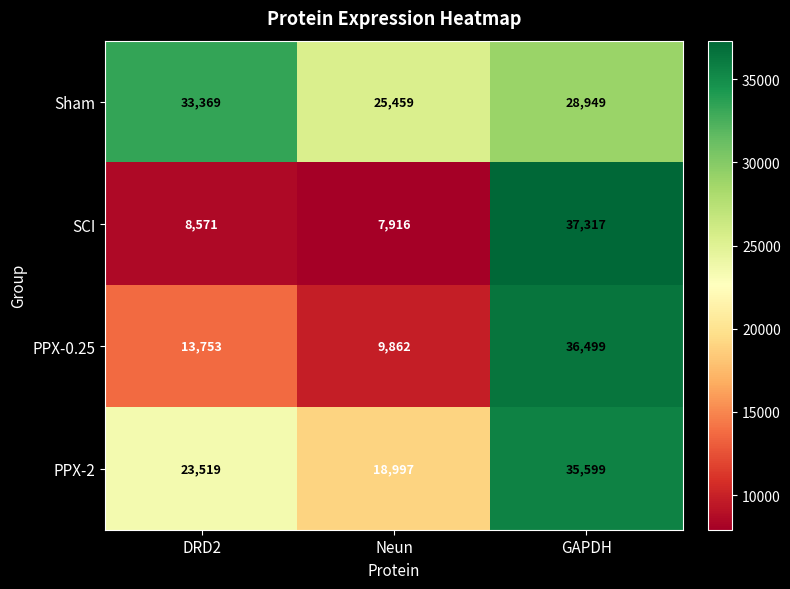

What is the spread (max minus min) of values at GAPDH?

8368